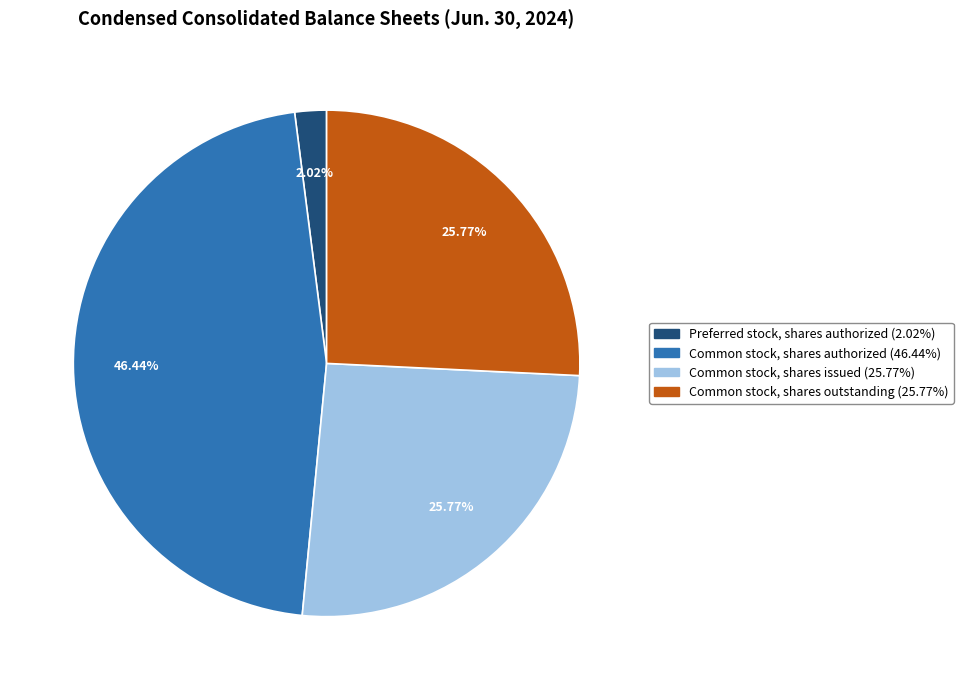

Is there a majority slice in this chart?

No